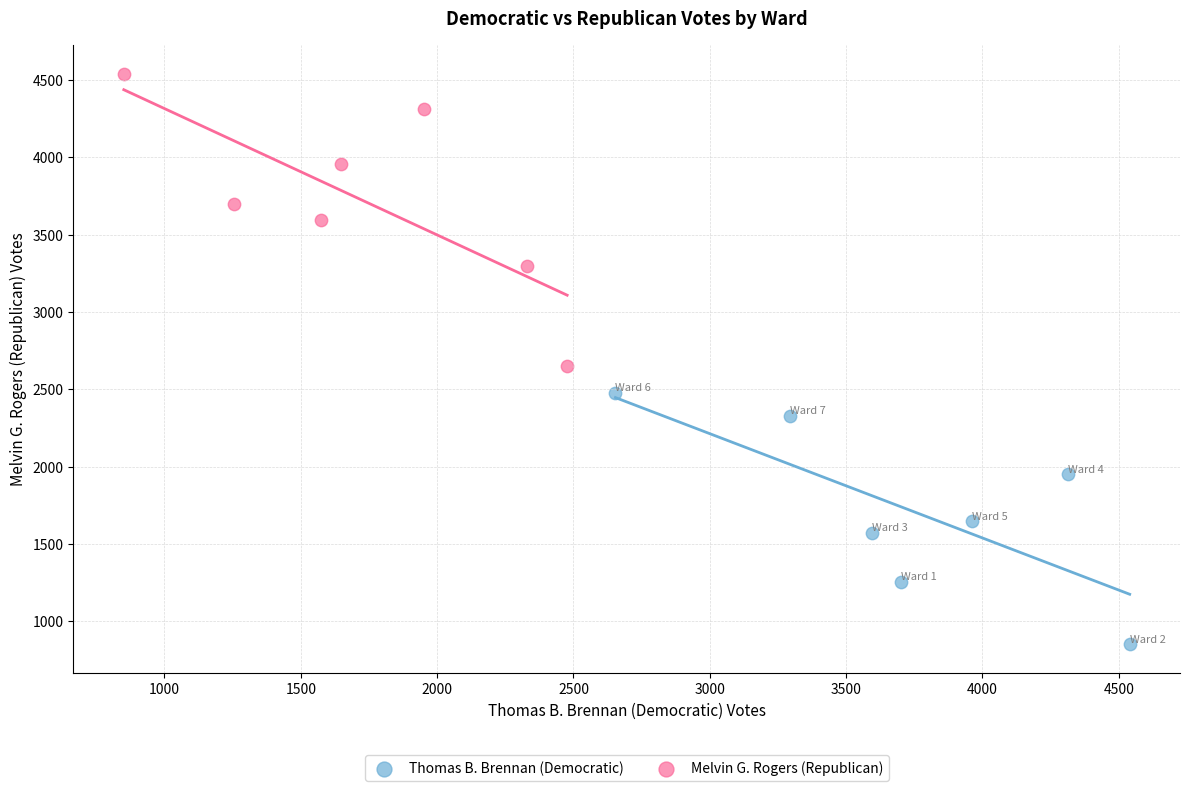

Which series contains the lowest Y value?

Thomas B. Brennan (Democratic)